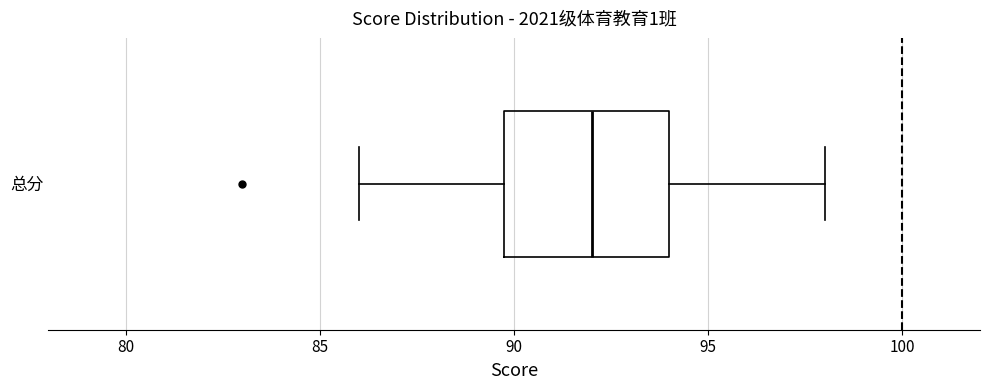

Where is the right edge of the box for 总分 on the x-axis? The values are not printed on the chart, so give them approximately, as read against the axis.

94